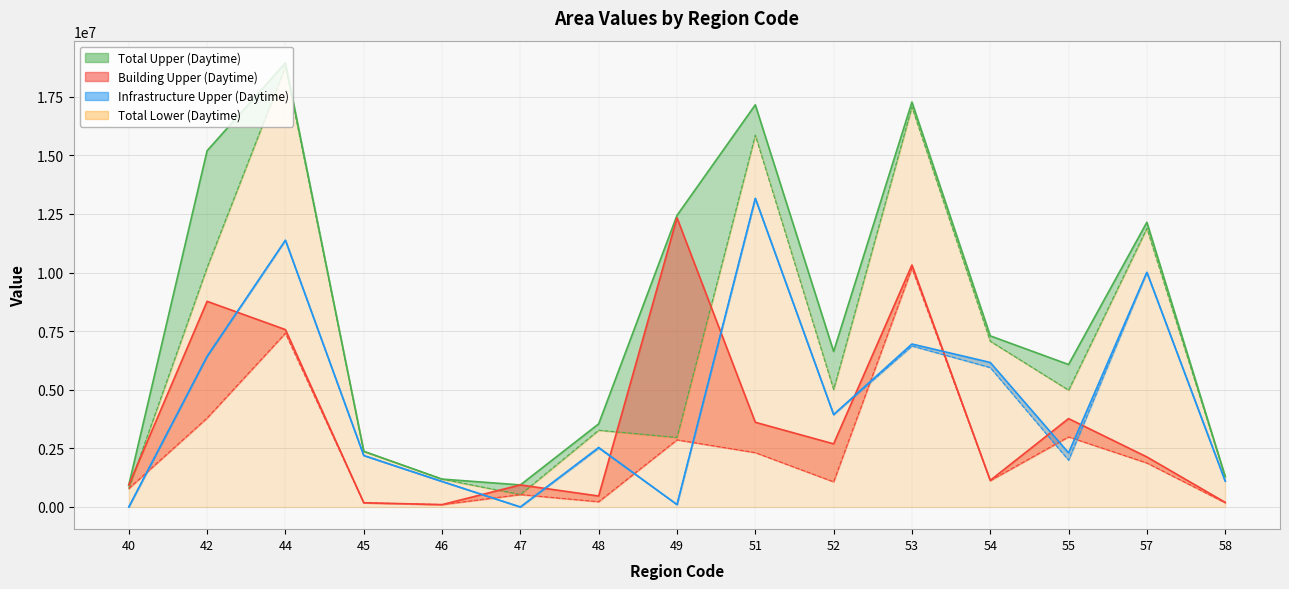

True or false: Total Upper (Daytime) and Building Upper (Daytime) cross at least once.

False